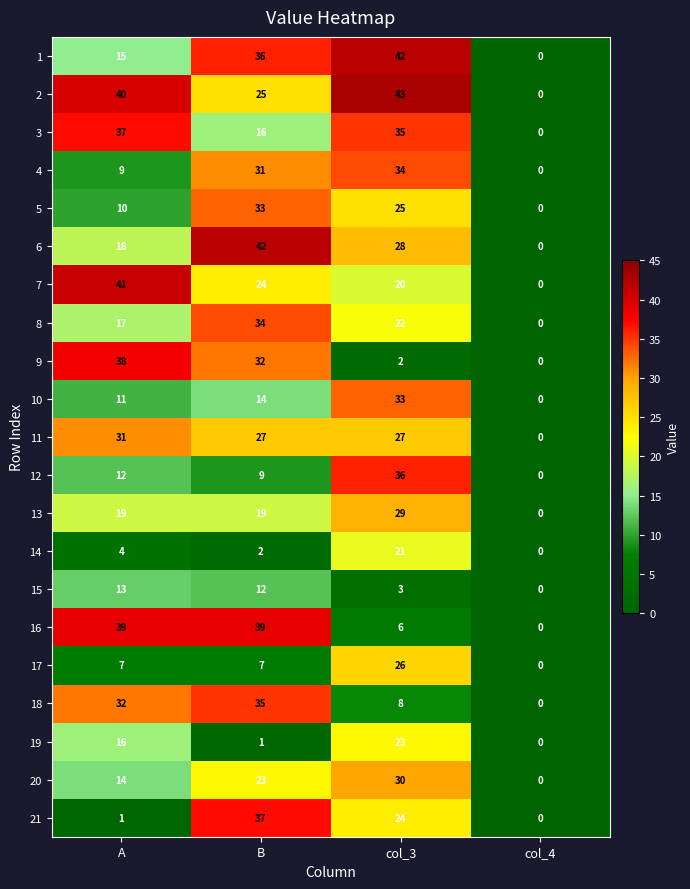

What value does the 11 series have at B, to the nearest 10?

30